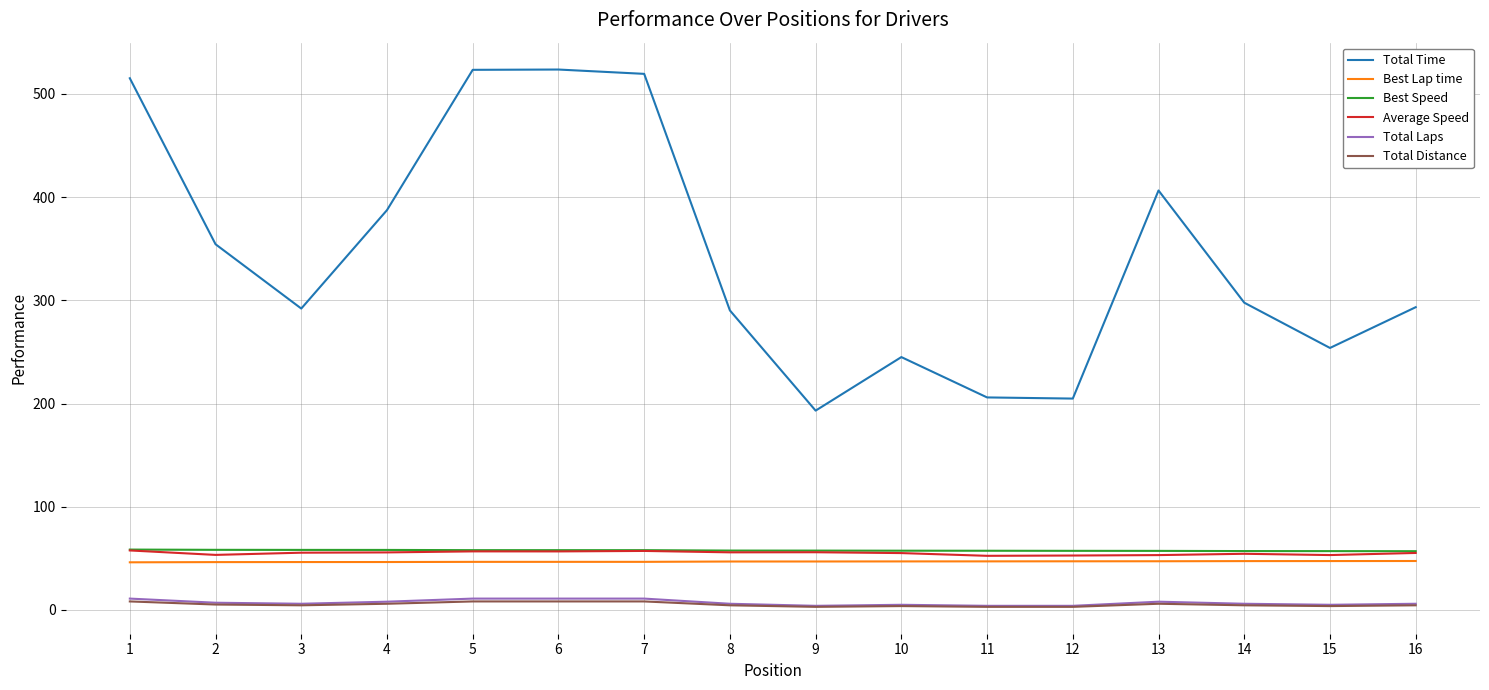

What is the lowest value of the Best Lap time series?

46.2